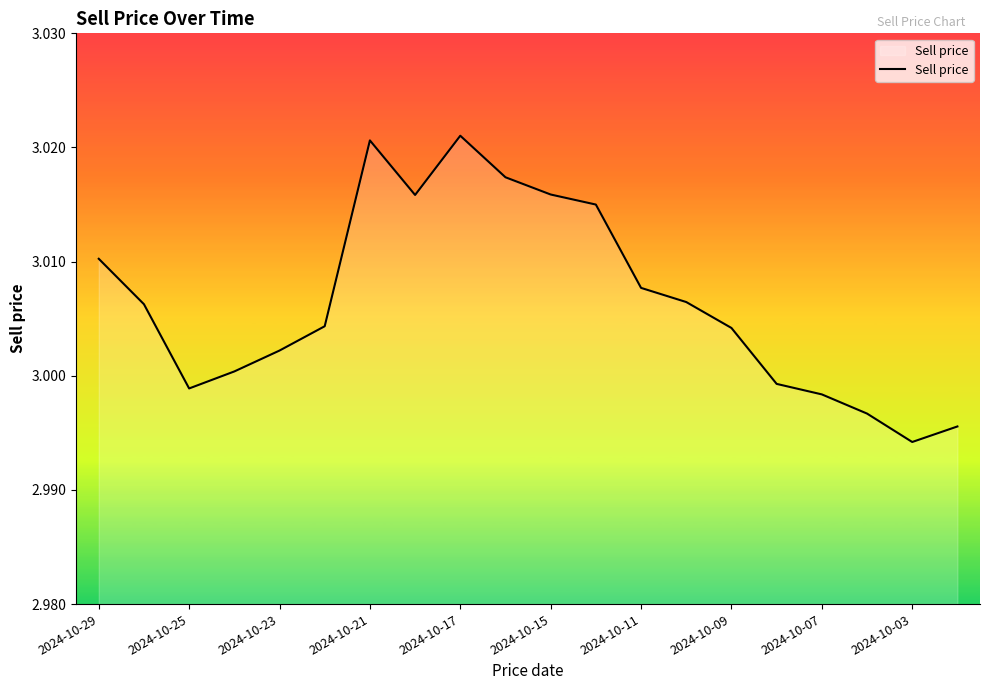

Is this an area chart (filled region under the line)?

Yes